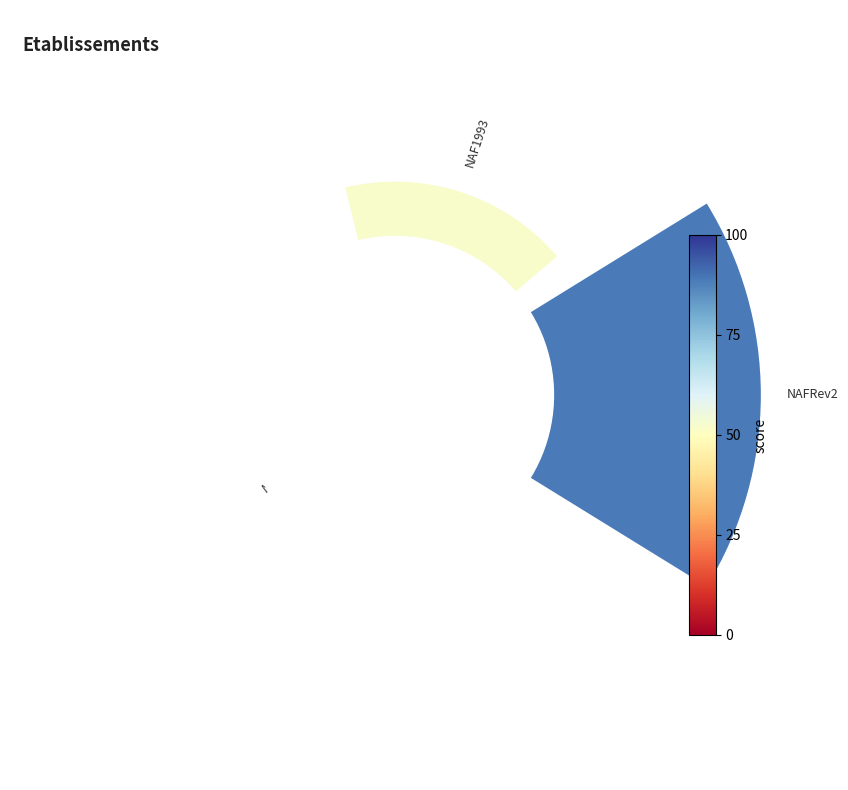

Do 1 and 2 together represent more than half of the pie?

No